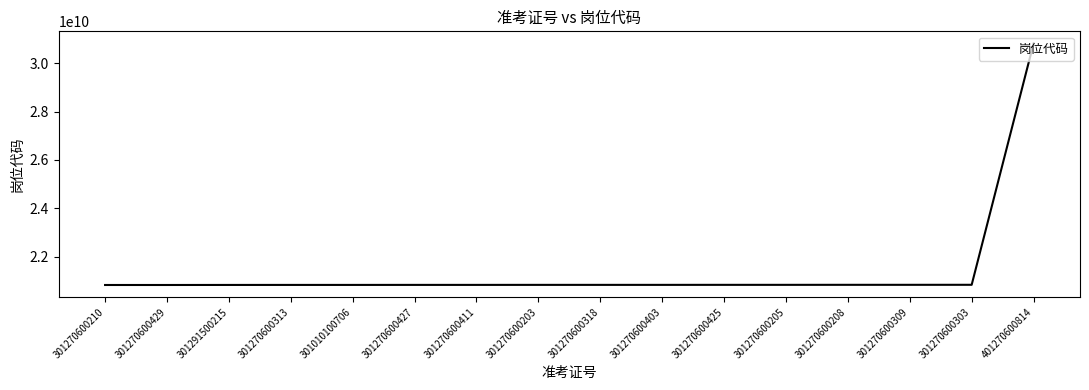

True or false: the data shows 20827005001 at 301270600205.

True